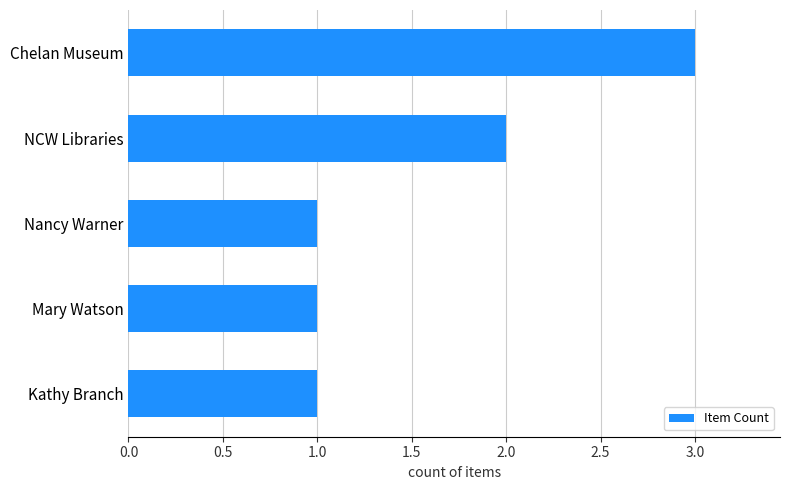

Reading bottom to top, list all the values displayed in this chart.

1	1	1	2	3